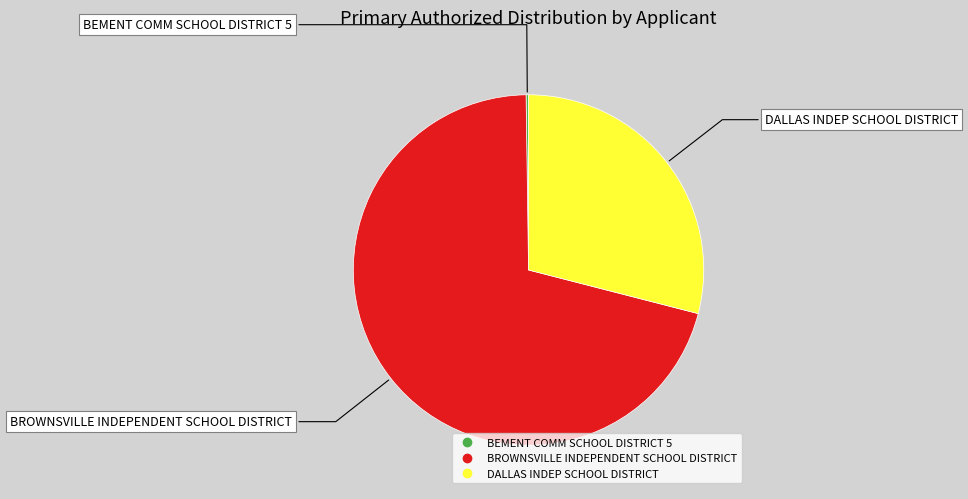

What is the largest slice in the pie chart?

BROWNSVILLE INDEPENDENT SCHOOL DISTRICT